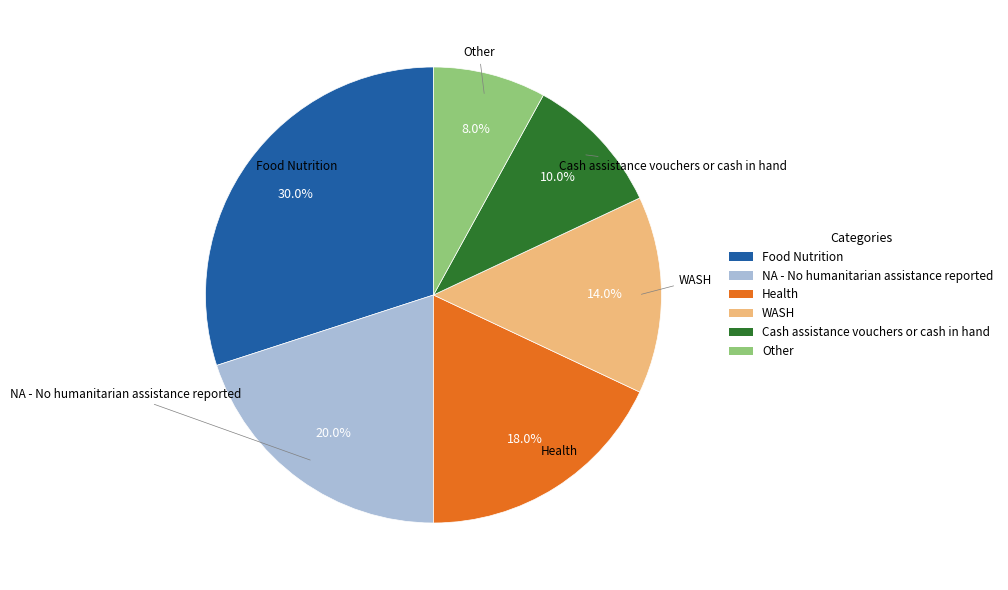

Does any single category account for the majority?

No